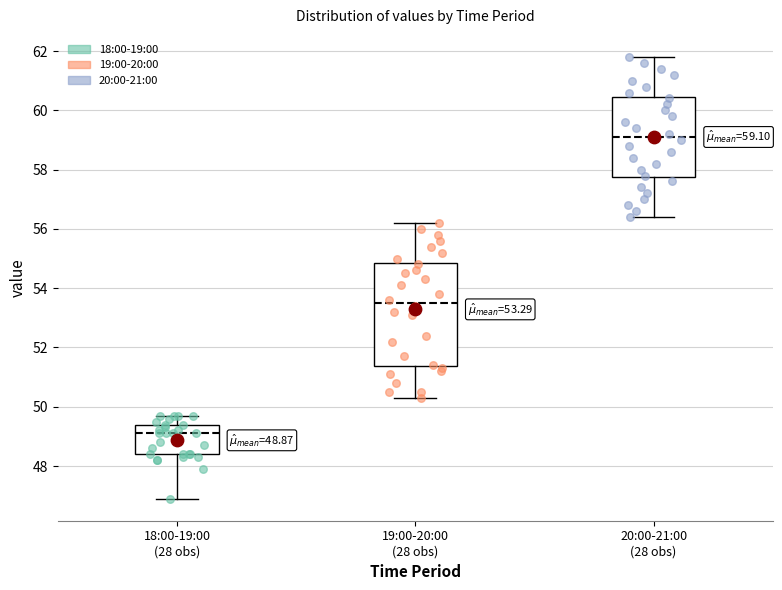

Which box has the lowest median line?

18:00-19:00 (28 obs)